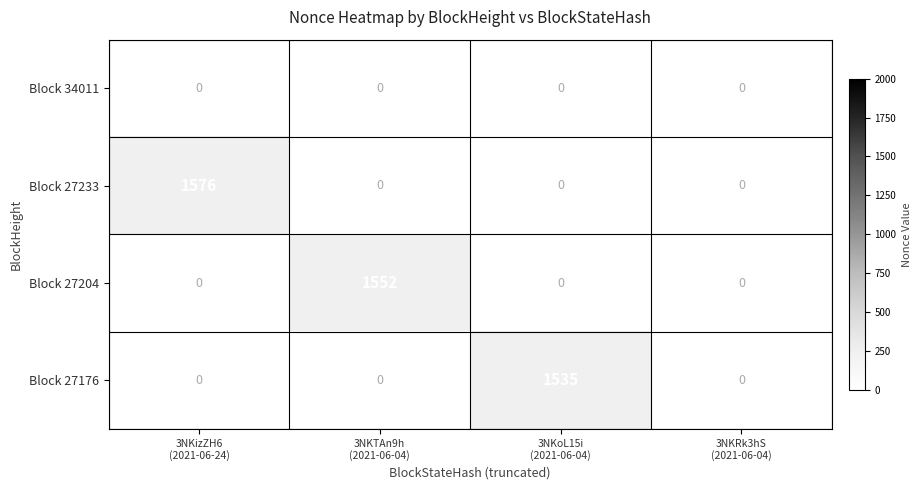

Is the value of Block 34011 at 3NKoL15i (2021-06-04) greater than the value of Block 27204 at 3NKTAn9h (2021-06-04)?

Yes